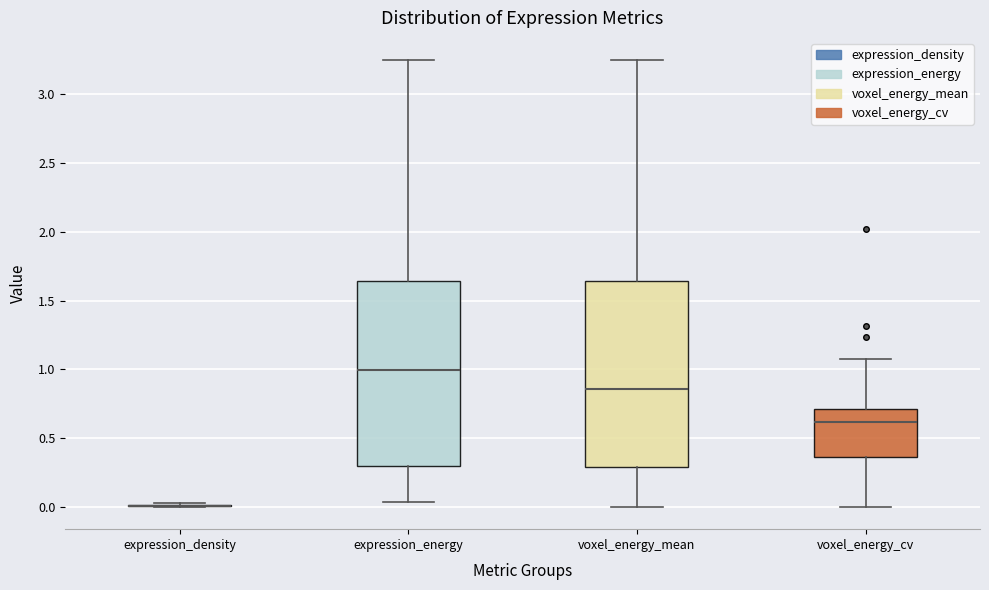

Reading left to right, read every box against the y-axis: the position of its median line, the range the box covers, and the ends of its whiskers. The values are not printed on the chart, so give them approximately, as read against the axis.

expression_density: box collapsed to a line at 0.00, whiskers 0.00 to 0.05
expression_energy: median 1.00, box 0.30 to 1.65, whiskers 0.05 to 3.25
voxel_energy_mean: median 0.85, box 0.30 to 1.65, whiskers 0.00 to 3.25
voxel_energy_cv: median 0.60, box 0.35 to 0.70, whiskers 0.00 to 1.05